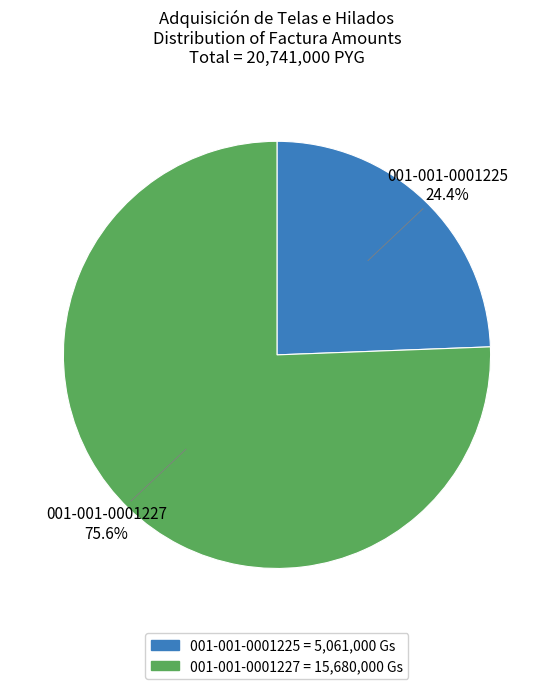

Rank the categories by value from lowest to highest.

001-001-0001225, 001-001-0001227